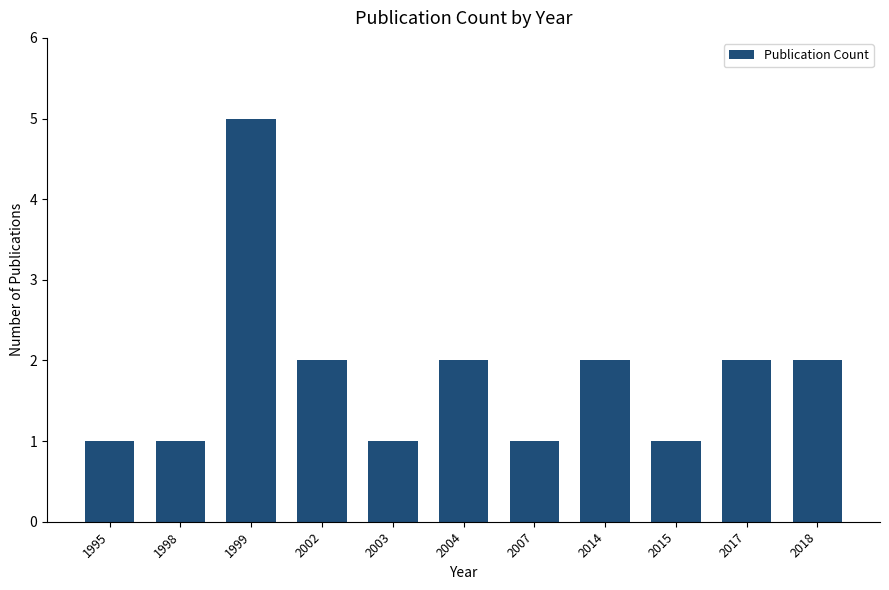

True or false: the data shows 2 at 2004.

True